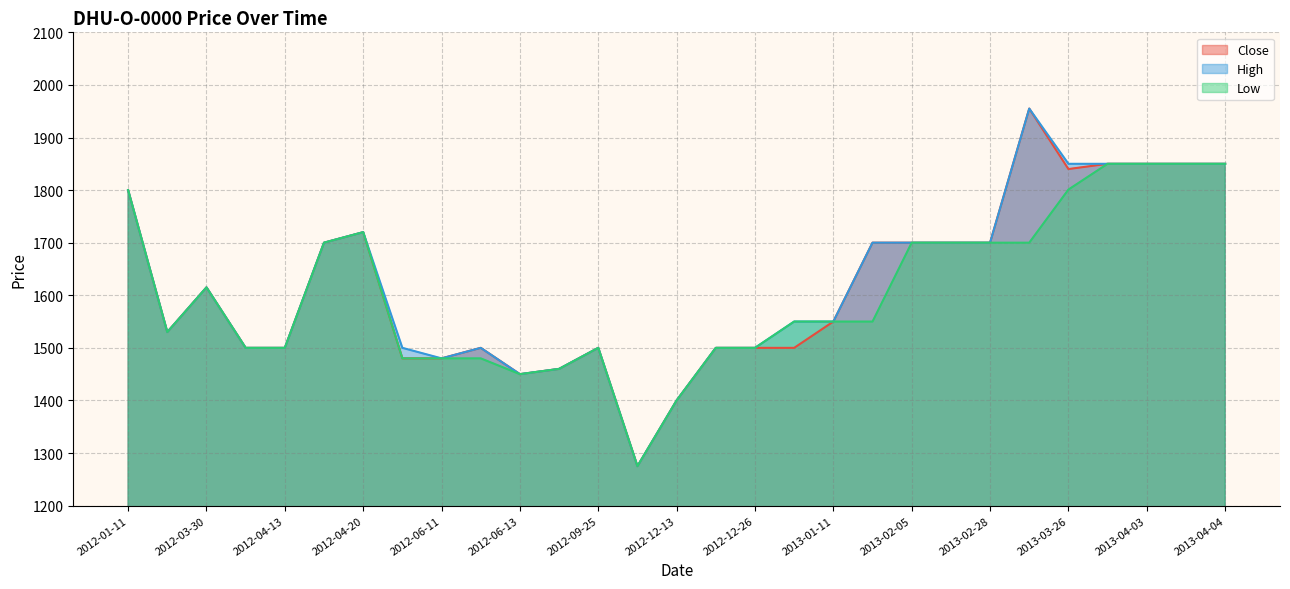

What are all the series names shown in the legend?

Close, High, Low